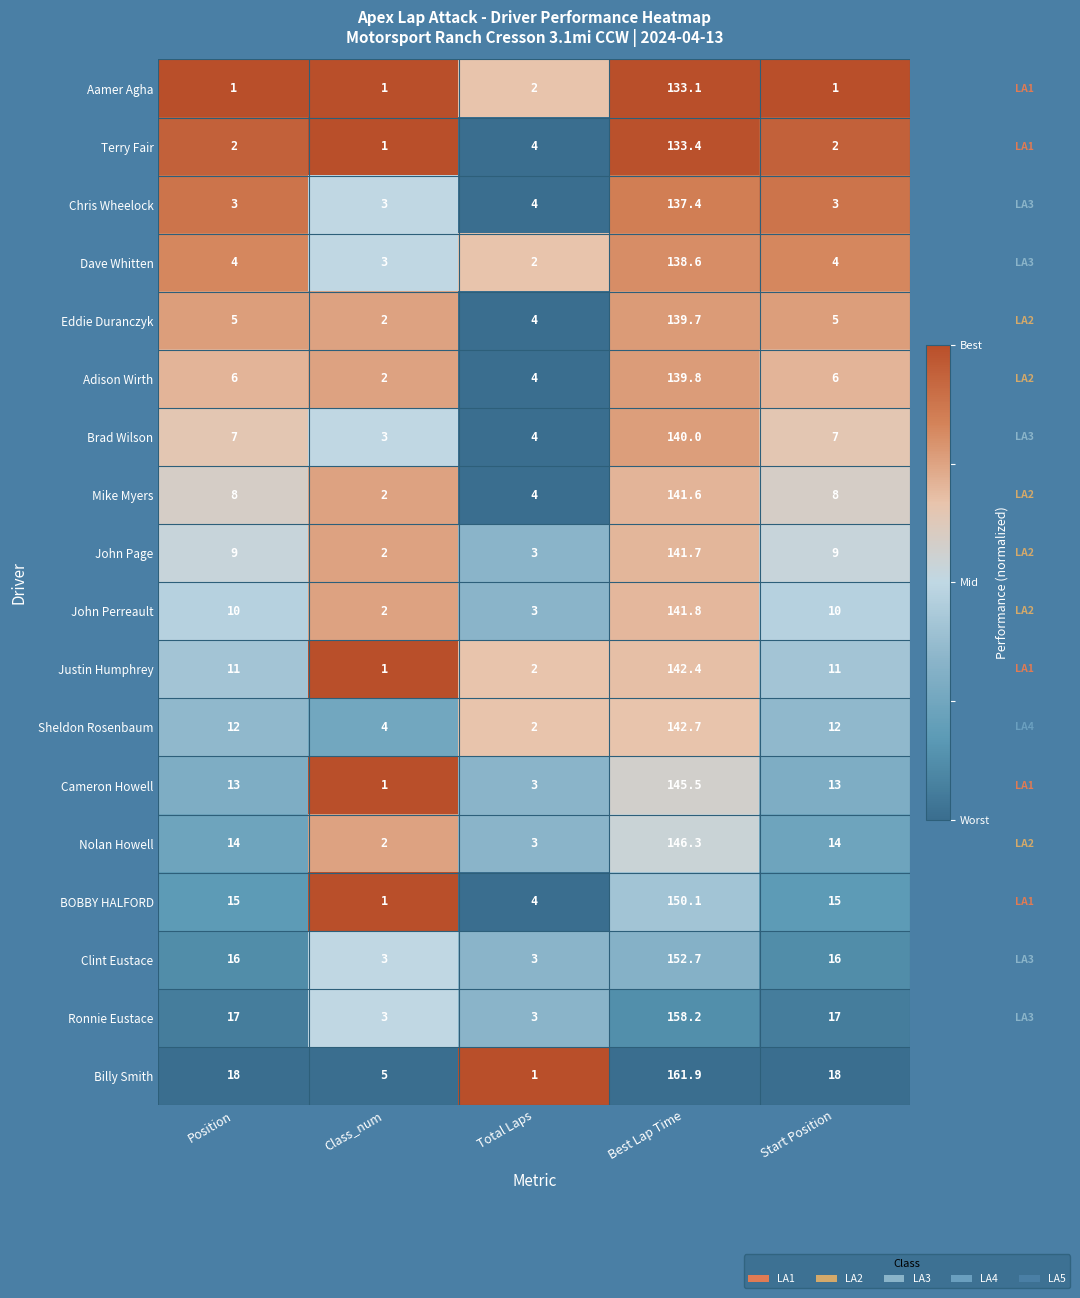

Is it true that John Perreault equals 10.0 at Start Position?

True